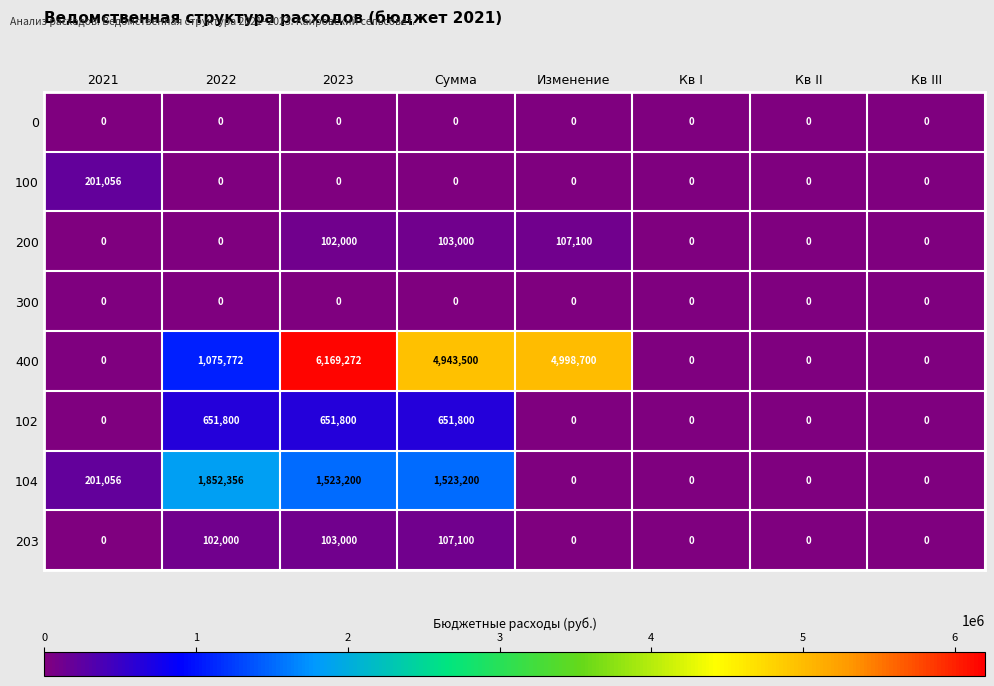

What is the maximum value shown in the chart?

6169272